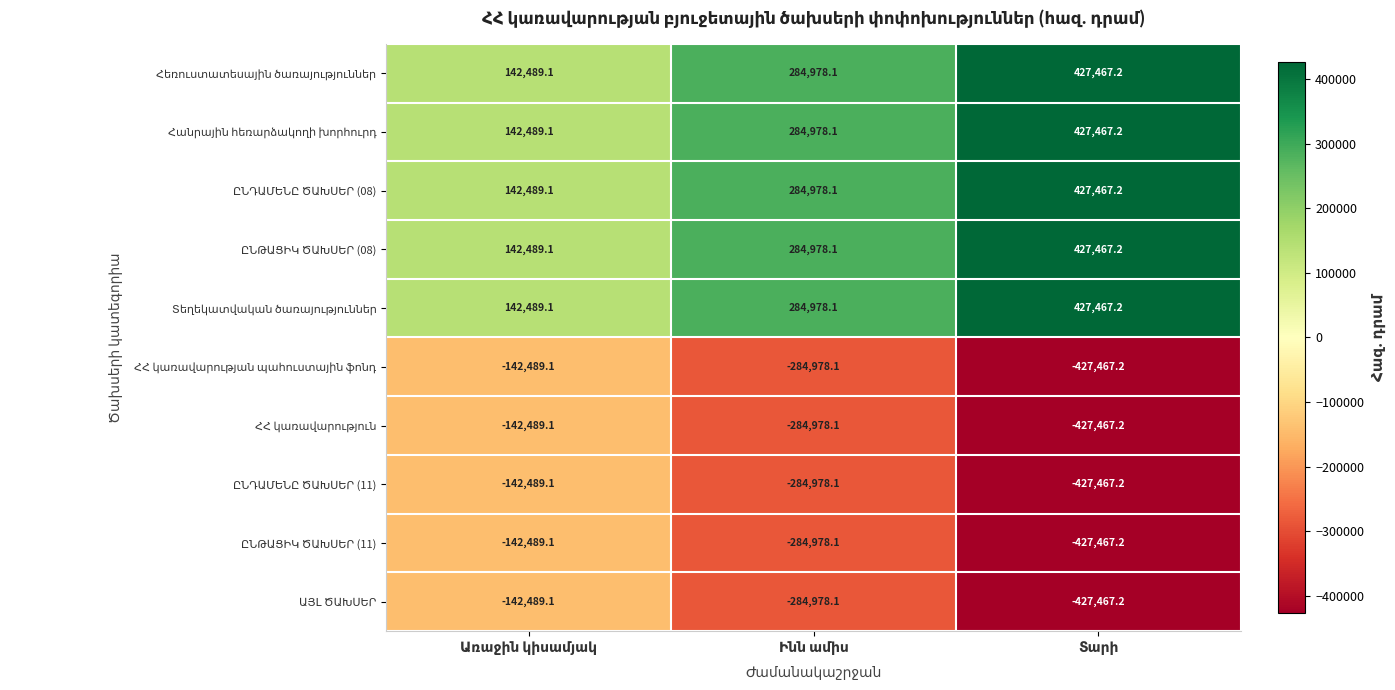

What is the smallest value displayed?

-427467.2